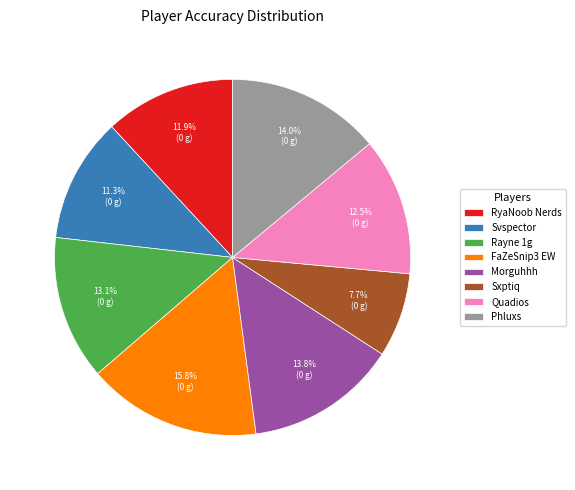

What is the ratio of the value at Rayne 1g to the value at FaZeSnip3 EW?

0.8